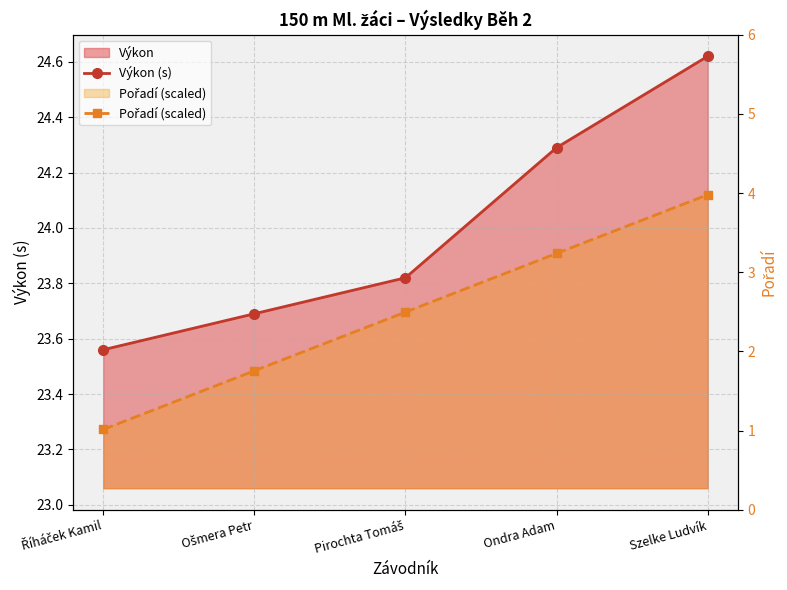

The Pořadí (scaled) series shows 38.1 at Říháček Kamil. True or false?

False